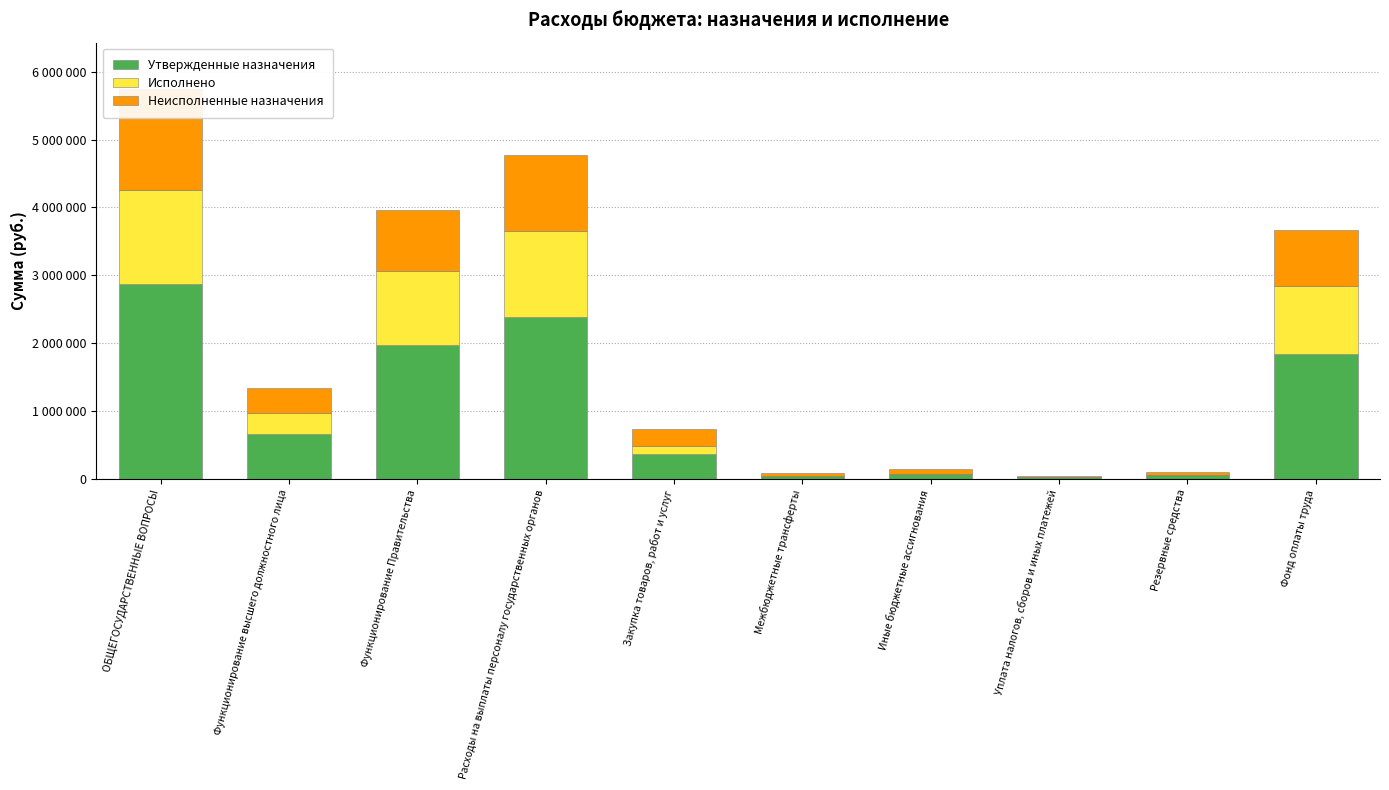

Is it true that Утвержденные назначения equals 641842.3 at ОБЩЕГОСУДАРСТВЕННЫЕ ВОПРОСЫ?

False